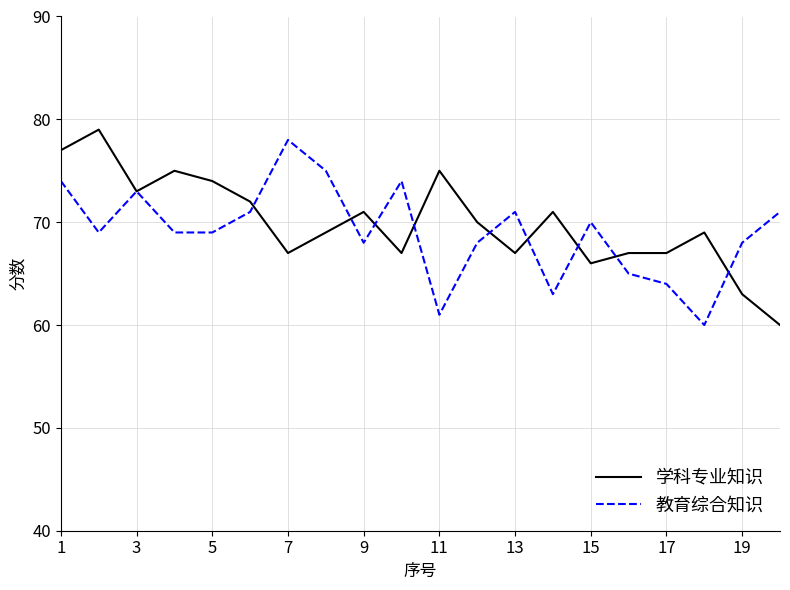

What is the maximum value shown in the chart?

79